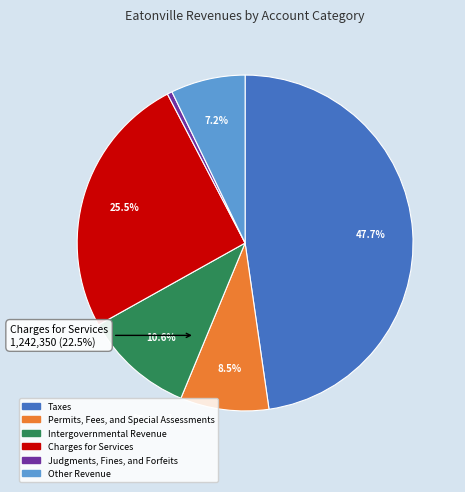

How many segments does this pie chart have?

6